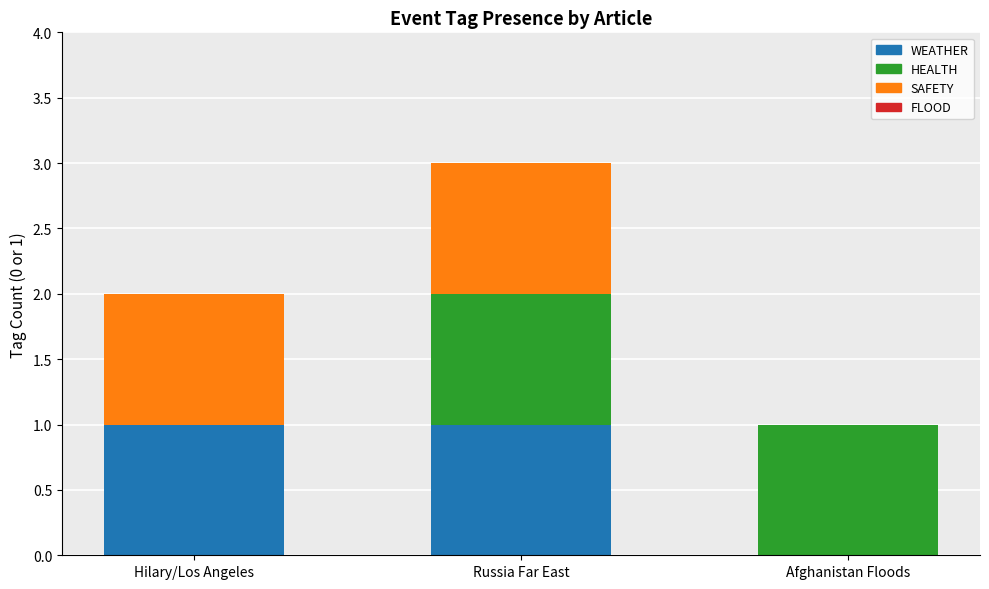

Reading right to left, what are the values for WEATHER?

Afghanistan Floods=0	Russia Far East=1	Hilary/Los Angeles=1